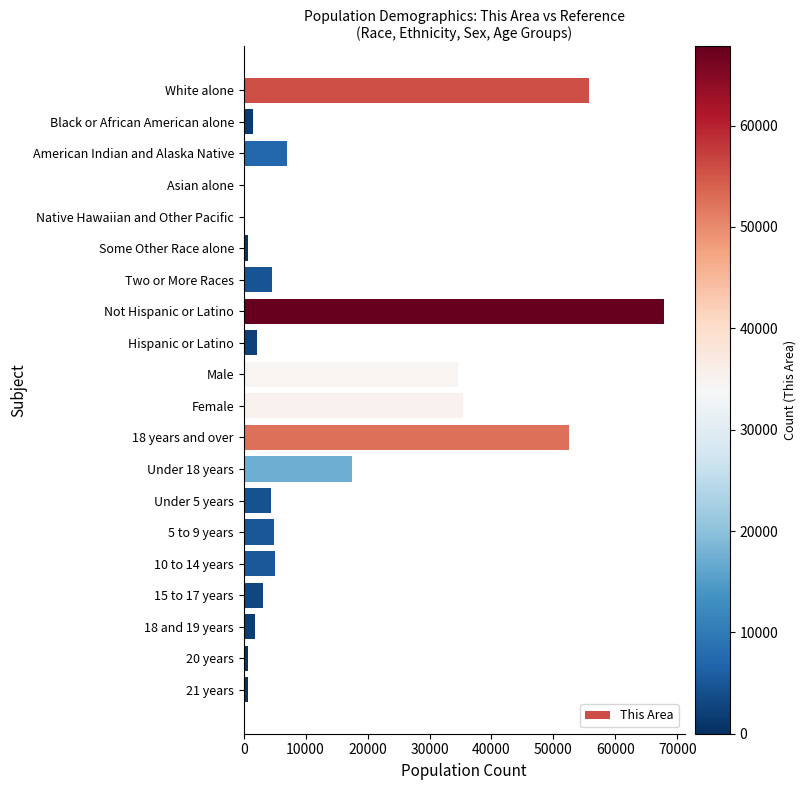

Which label corresponds to the largest value in the chart?

Not Hispanic or Latino